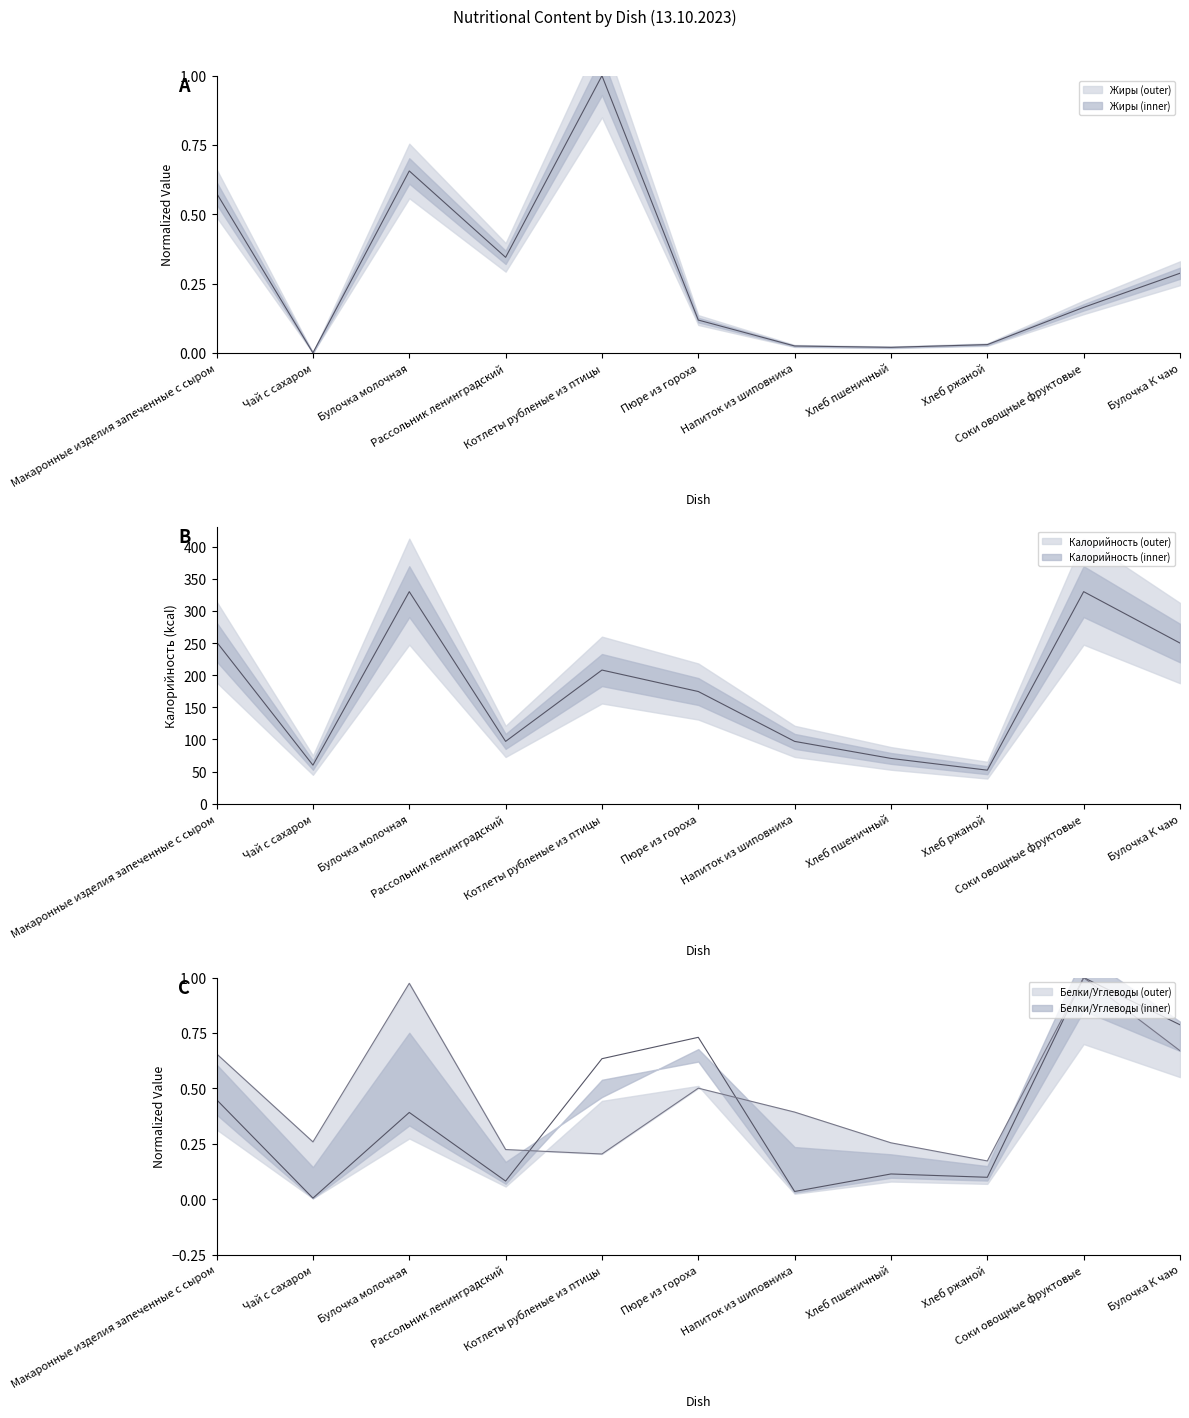

The Белки series shows 0.0 at Хлеб пшеничный. True or false?

False